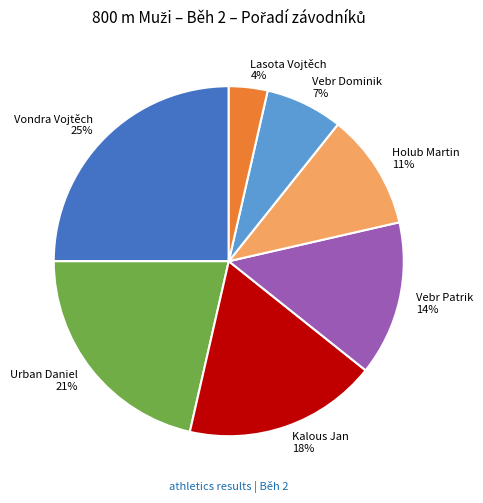

Which slice is the smallest?

Lasota Vojtěch